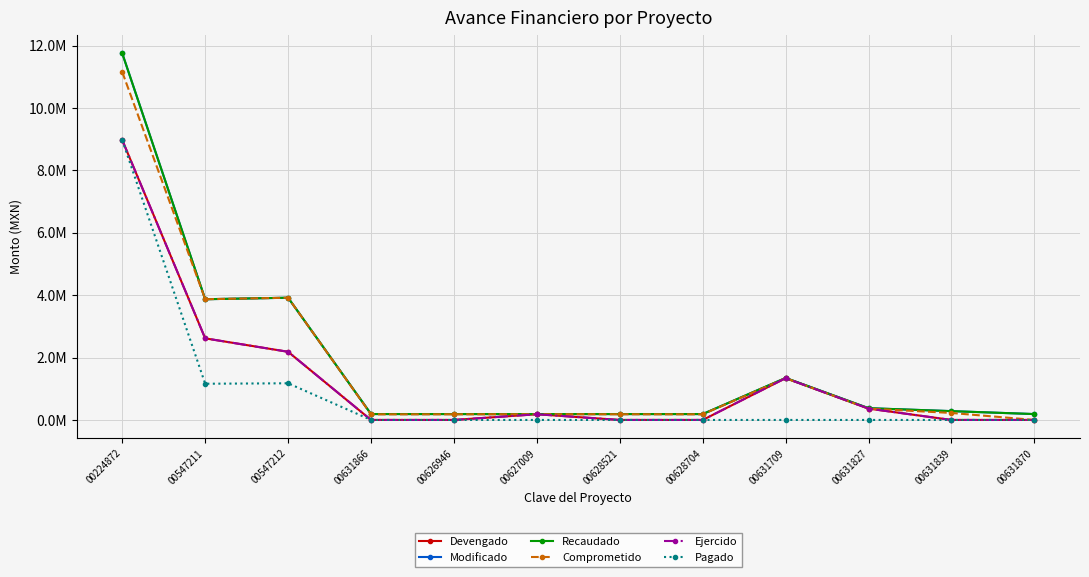

What is the maximum value for Pagado?

8971068.6